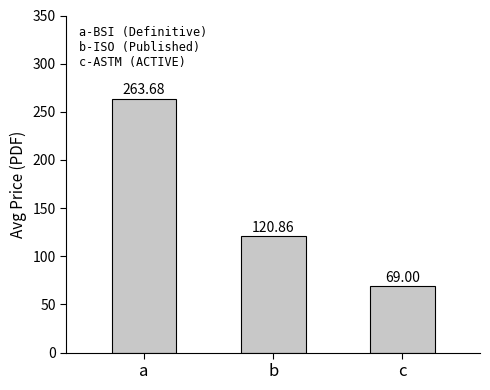

Rank the categories by value from highest to lowest.

a, b, c